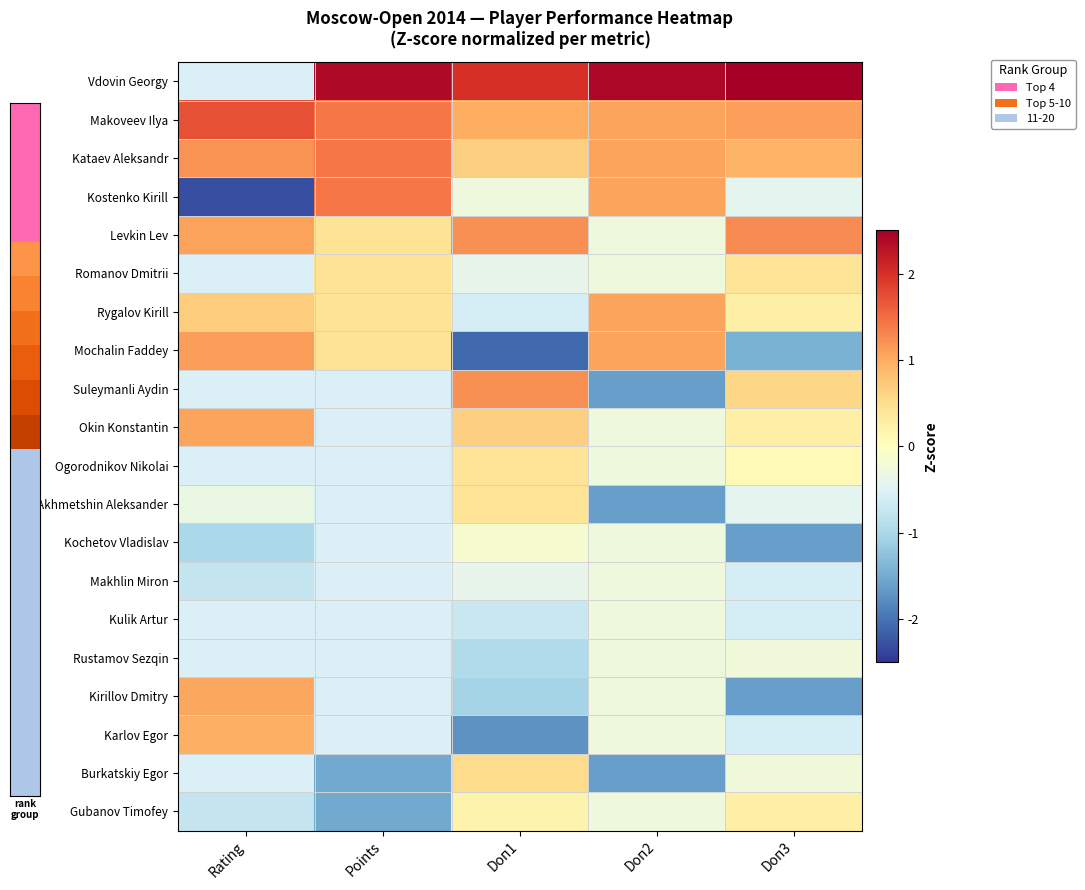

Rank the series at Doп2 from lowest to highest value.

Suleymanli Aydin, Akhmetshin Aleksander, Burkatskiy Egor, Levkin Lev, Romanov Dmitrii, Okin Konstantin, Ogorodnikov Nikolai, Kochetov Vladislav, Makhlin Miron, Kulik Artur, Rustamov Sezqin, Kirillov Dmitry, Karlov Egor, Gubanov Timofey, Makoveev Ilya, Kataev Aleksandr, Kostenko Kirill, Rygalov Kirill, Mochalin Faddey, Vdovin Georgy